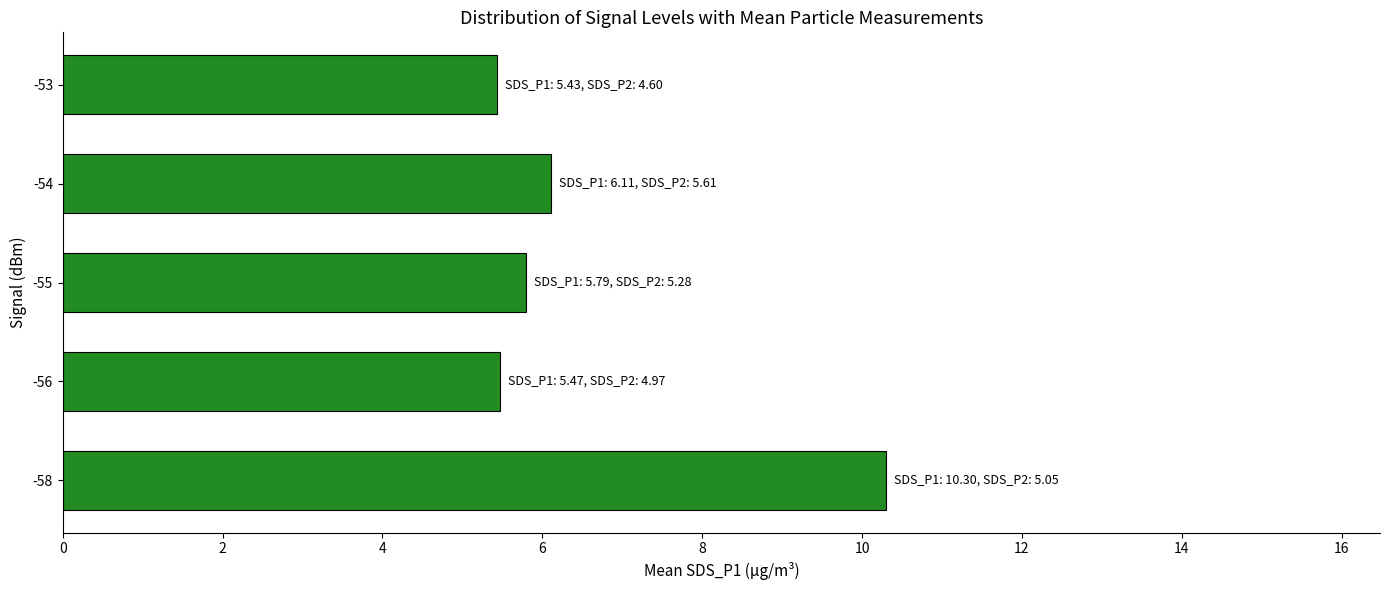

What is the difference between the second highest and second lowest values?

0.6